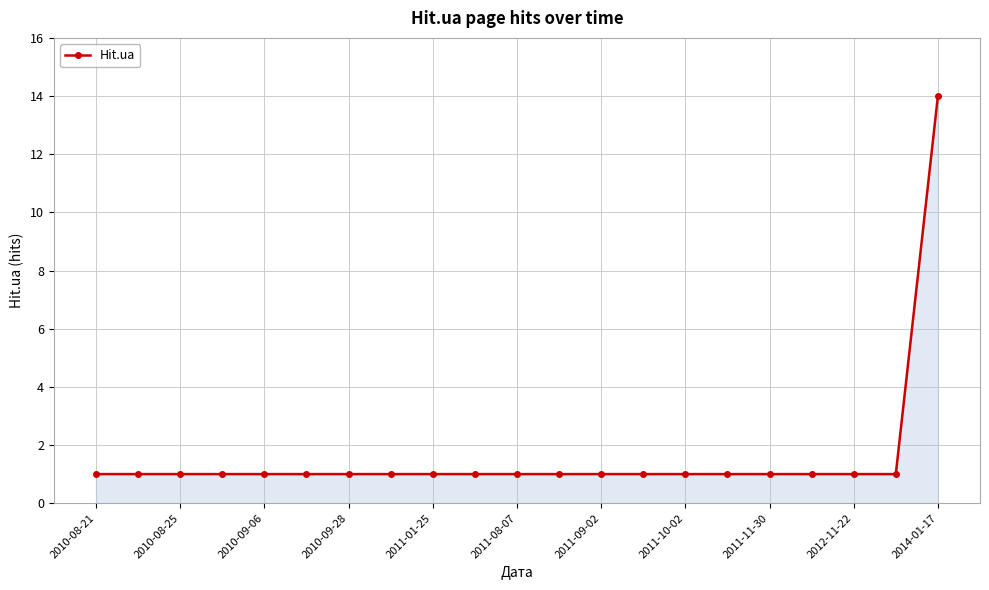

What is the value of the 12th point from the left?

1